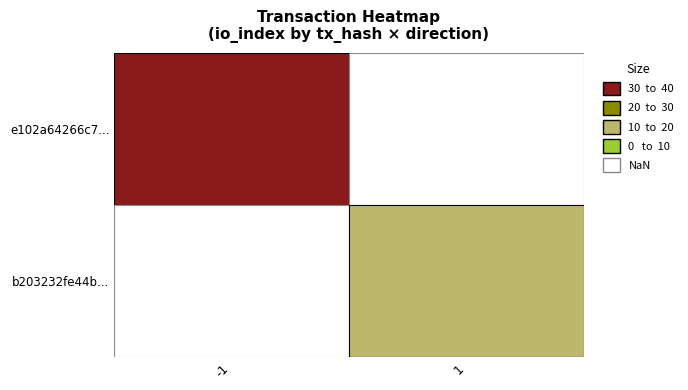

What is the difference between the maximum and minimum values in the e102a64266c7a271c7fc65c712918ec9771898a series?

31